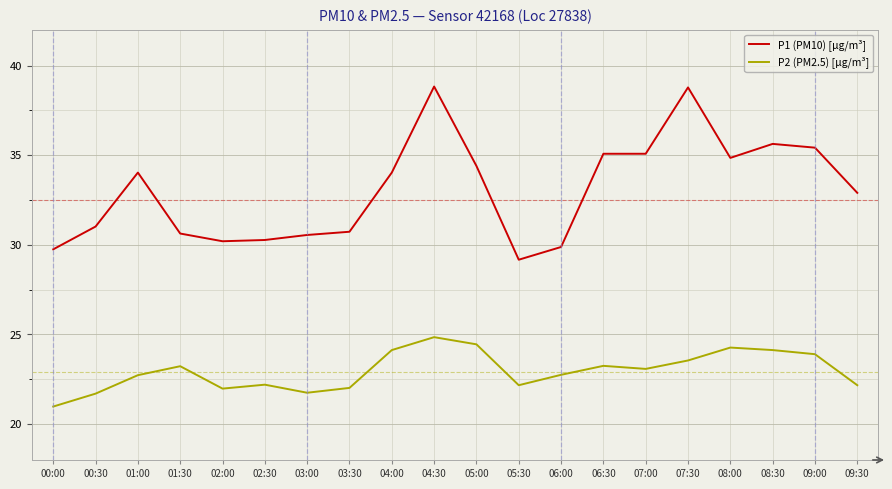

What is the greatest value displayed?

38.8